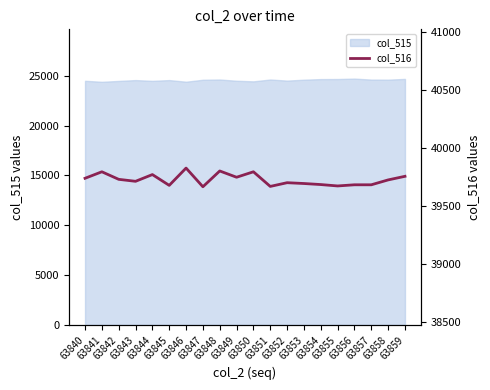

What is the ratio of the value at 63853 to the value at 63843?

1.0